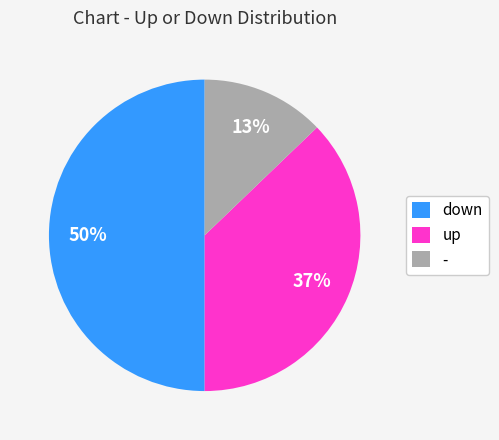

What percentage is the - slice, to the nearest percent?

13%